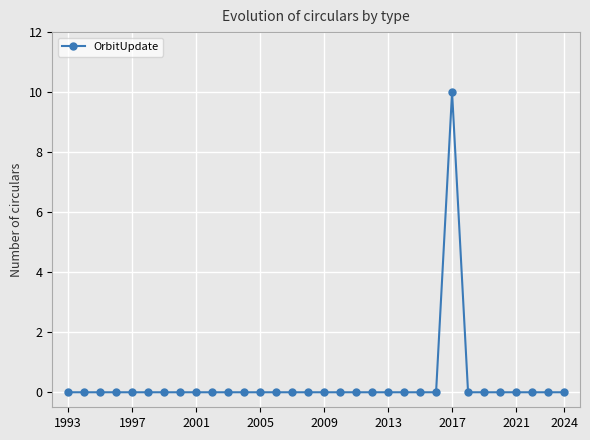

What is the maximum value shown in the chart?

10